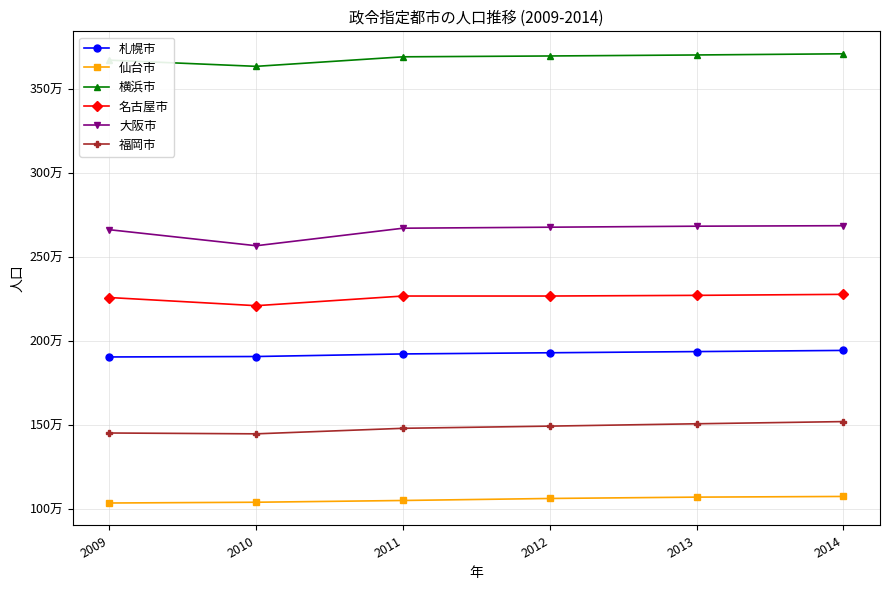

At which category does 名古屋市 reach its first local valley?

2010